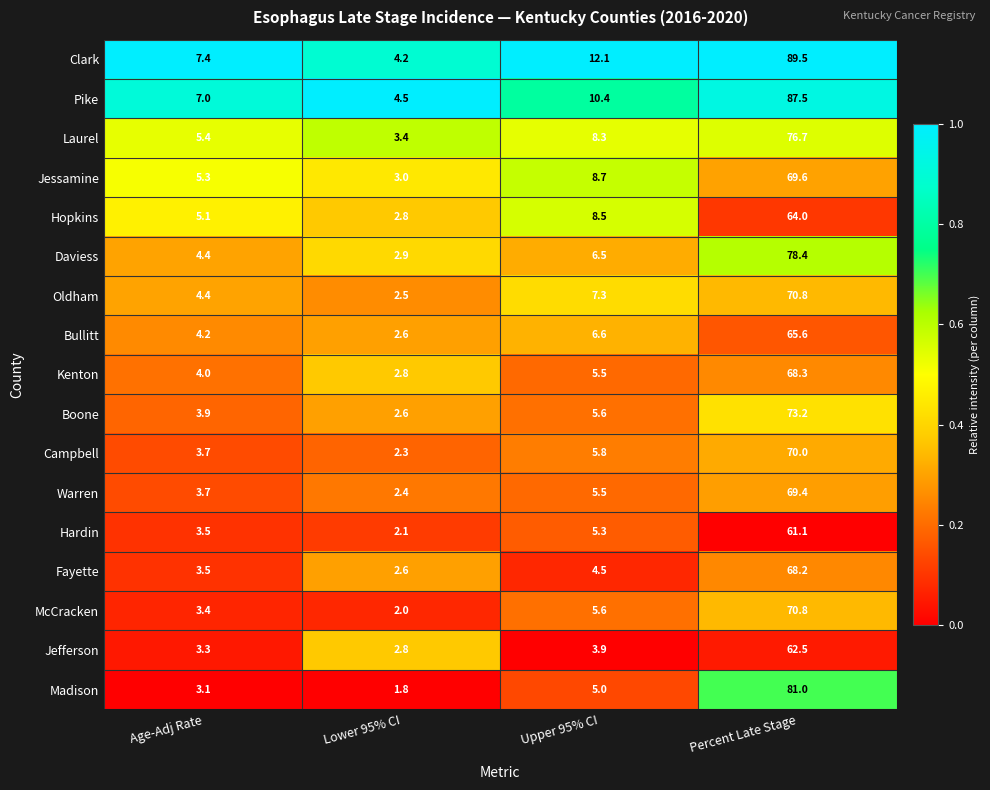

The Hardin series shows 35.2 at Percent Late Stage. True or false?

False